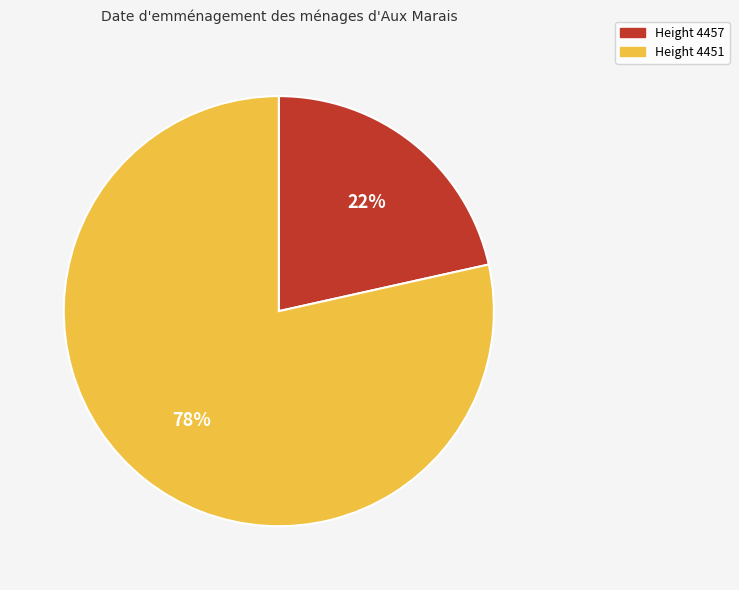

To the nearest percent, what is the average slice percentage?

50%